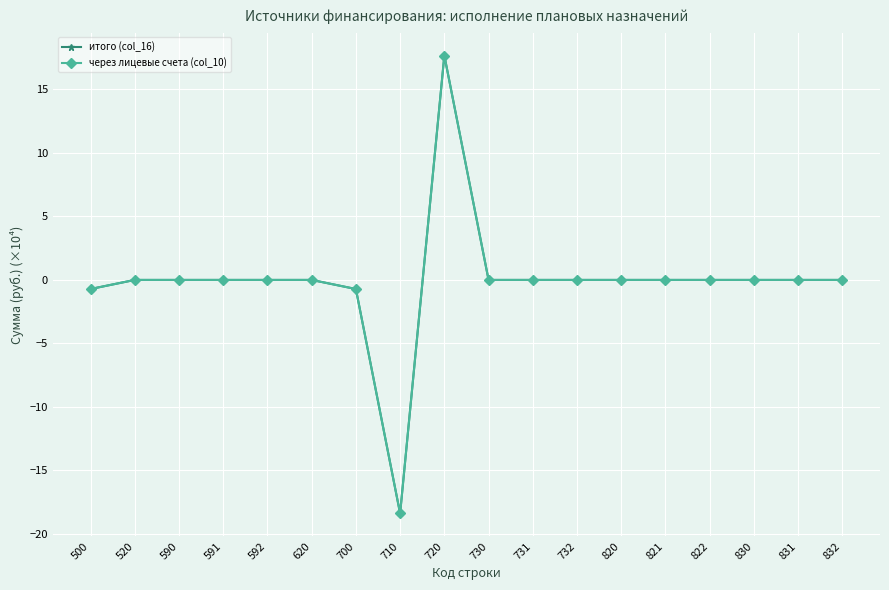

Does the chart have visible grid lines?

Yes